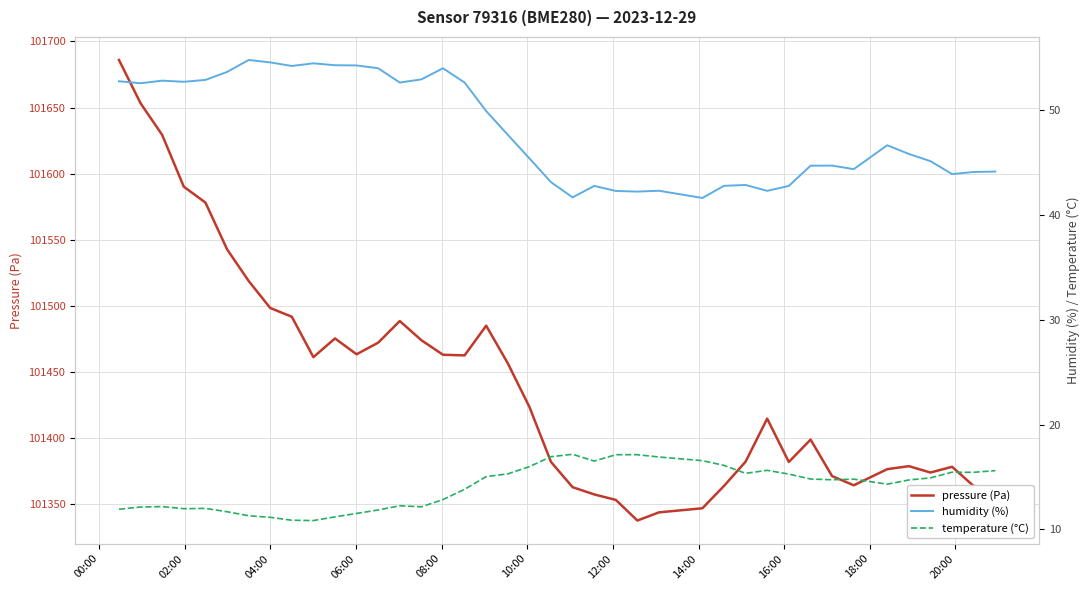

What is the minimum value for pressure (Pa)?

101337.7